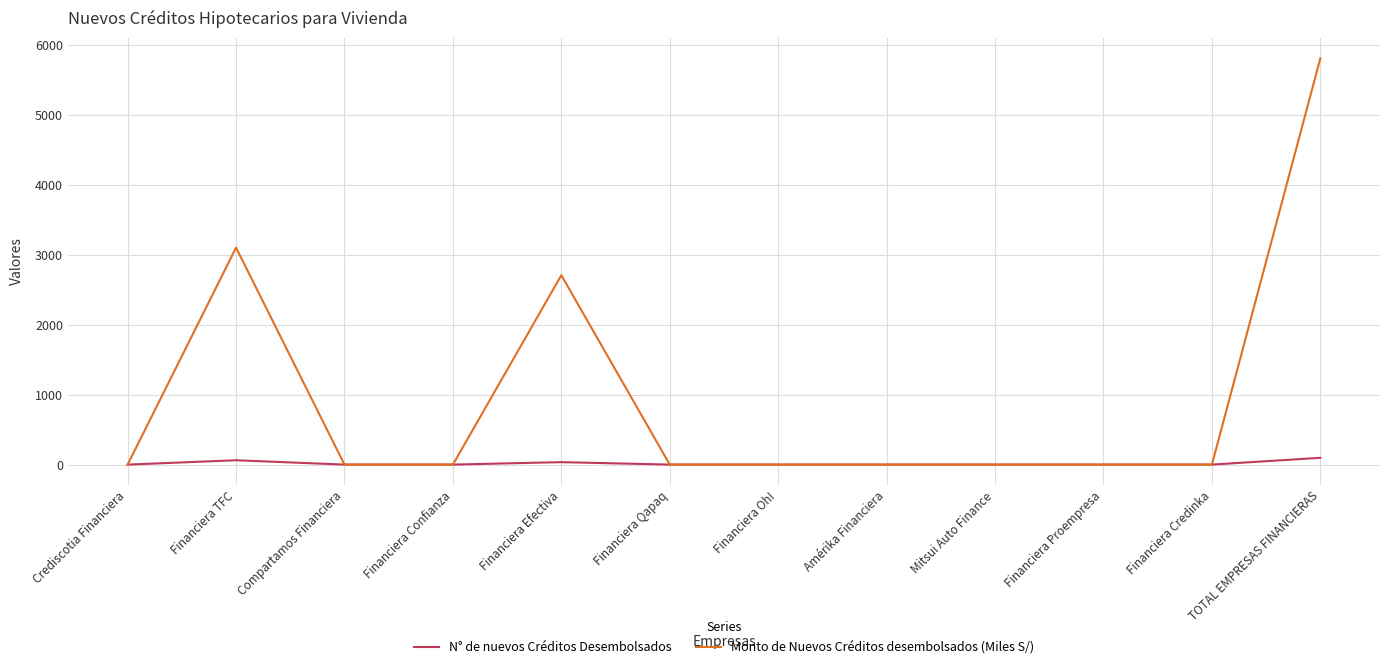

How many categories are shown in the chart?

12